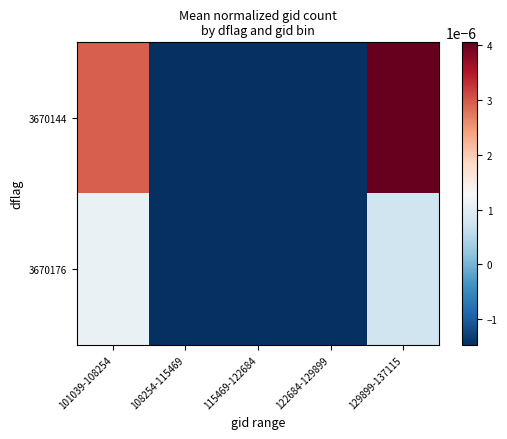

List the series in order of their peak value, highest first.

3670144, 3670176